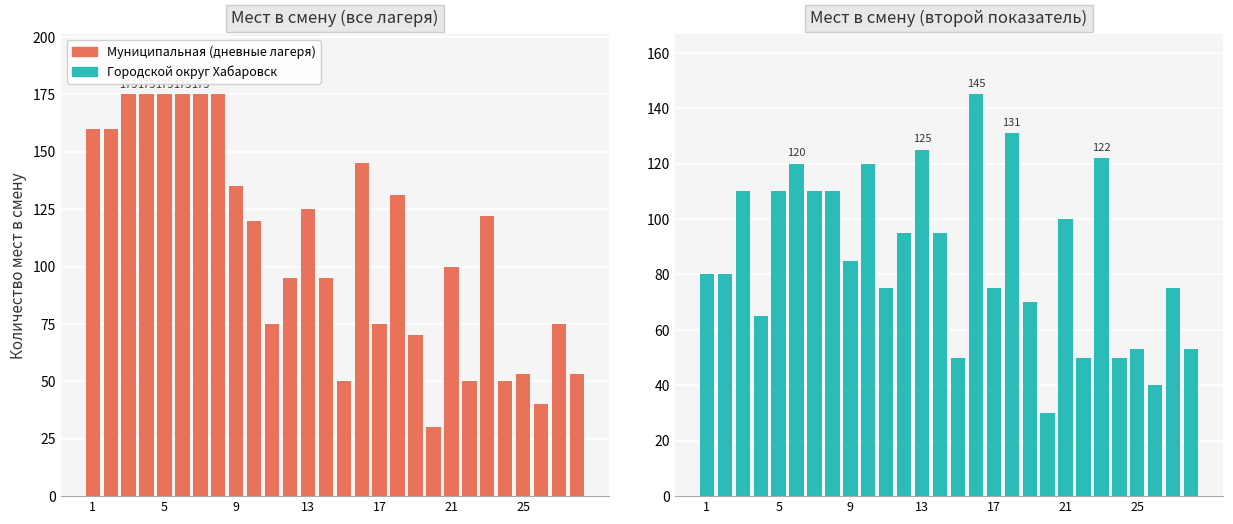

Reading left to right, extract all data points from this chart.

Муниципальная (дневные лагеря): 160	160	175	175	175	175	175	175	135	120	75	95	125	95	50	145	75	131	70	30	100	50	122	50	53	40	75	53
Городской округ Хабаровск: 80	80	110	65	110	120	110	110	85	120	75	95	125	95	50	145	75	131	70	30	100	50	122	50	53	40	75	53